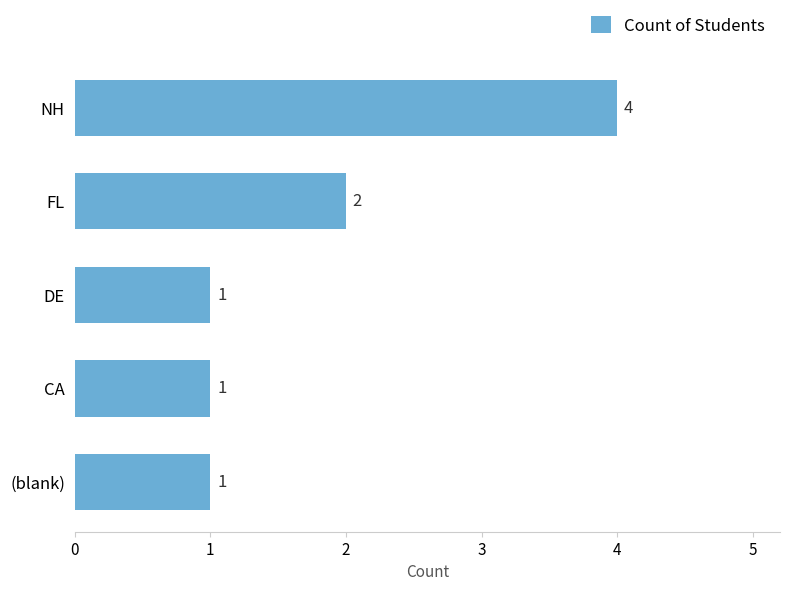

Reading bottom to top, list all the values displayed in this chart.

1	1	1	2	4